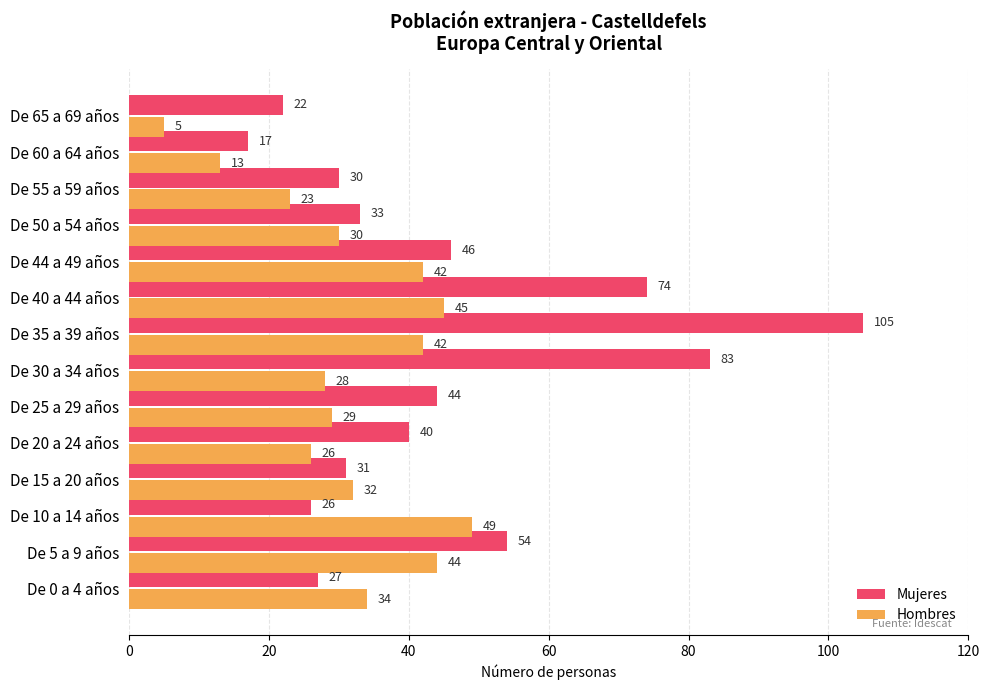

Count the number of categories in the chart.

14